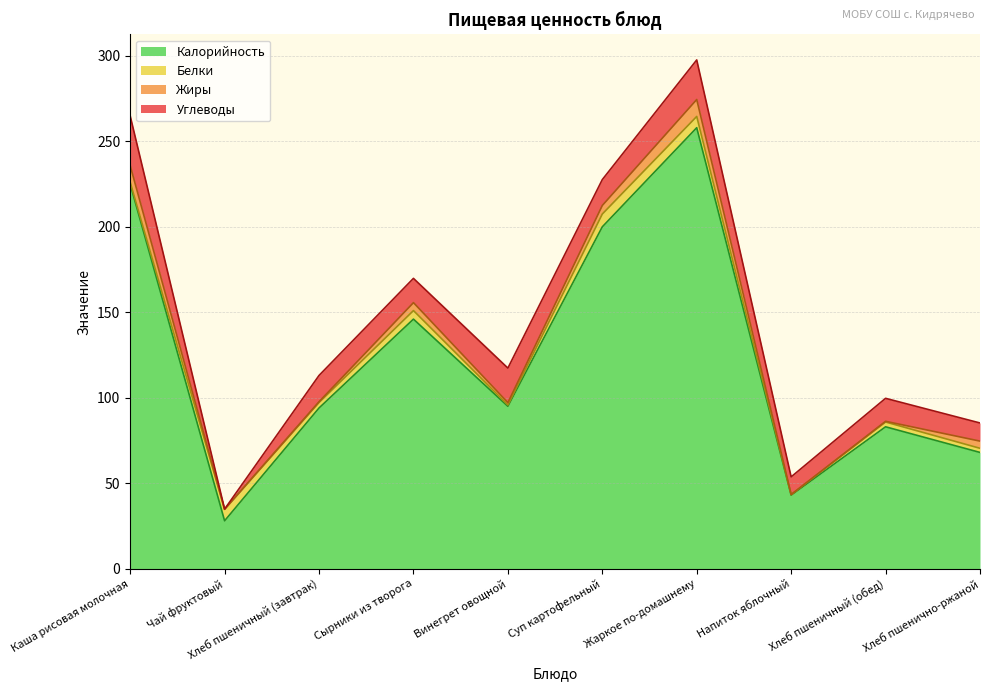

What is the value of the Белки point at the 9th from the left?

2.8